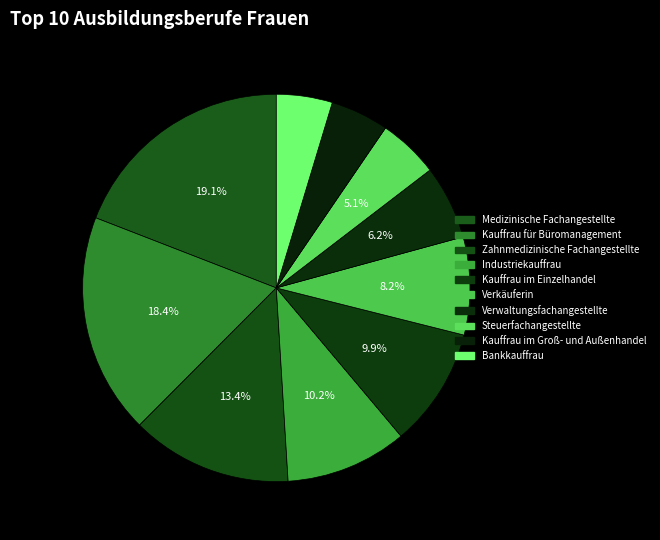

The Verkäuferin slice represents 1% of the pie. True or false?

False